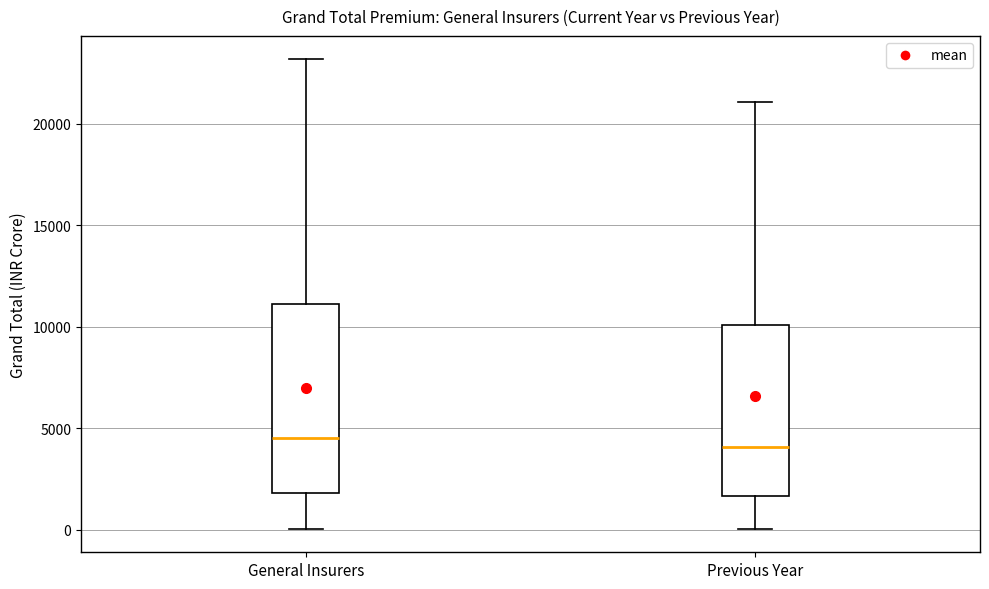

Comparing the boxes themselves (not the whiskers), which one is the tallest?

General Insurers